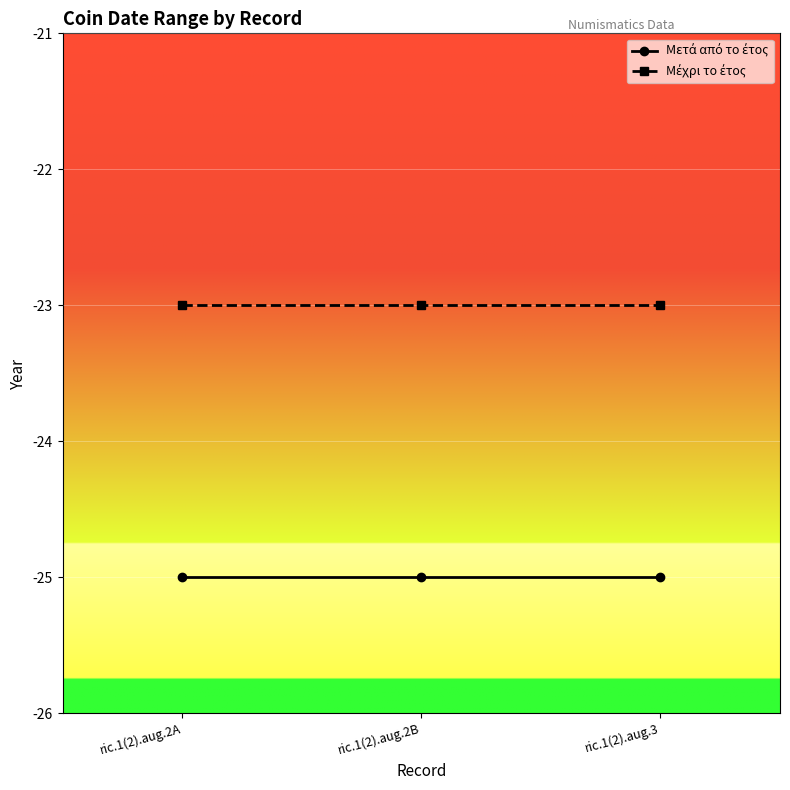

What is the maximum value shown in the chart?

-23